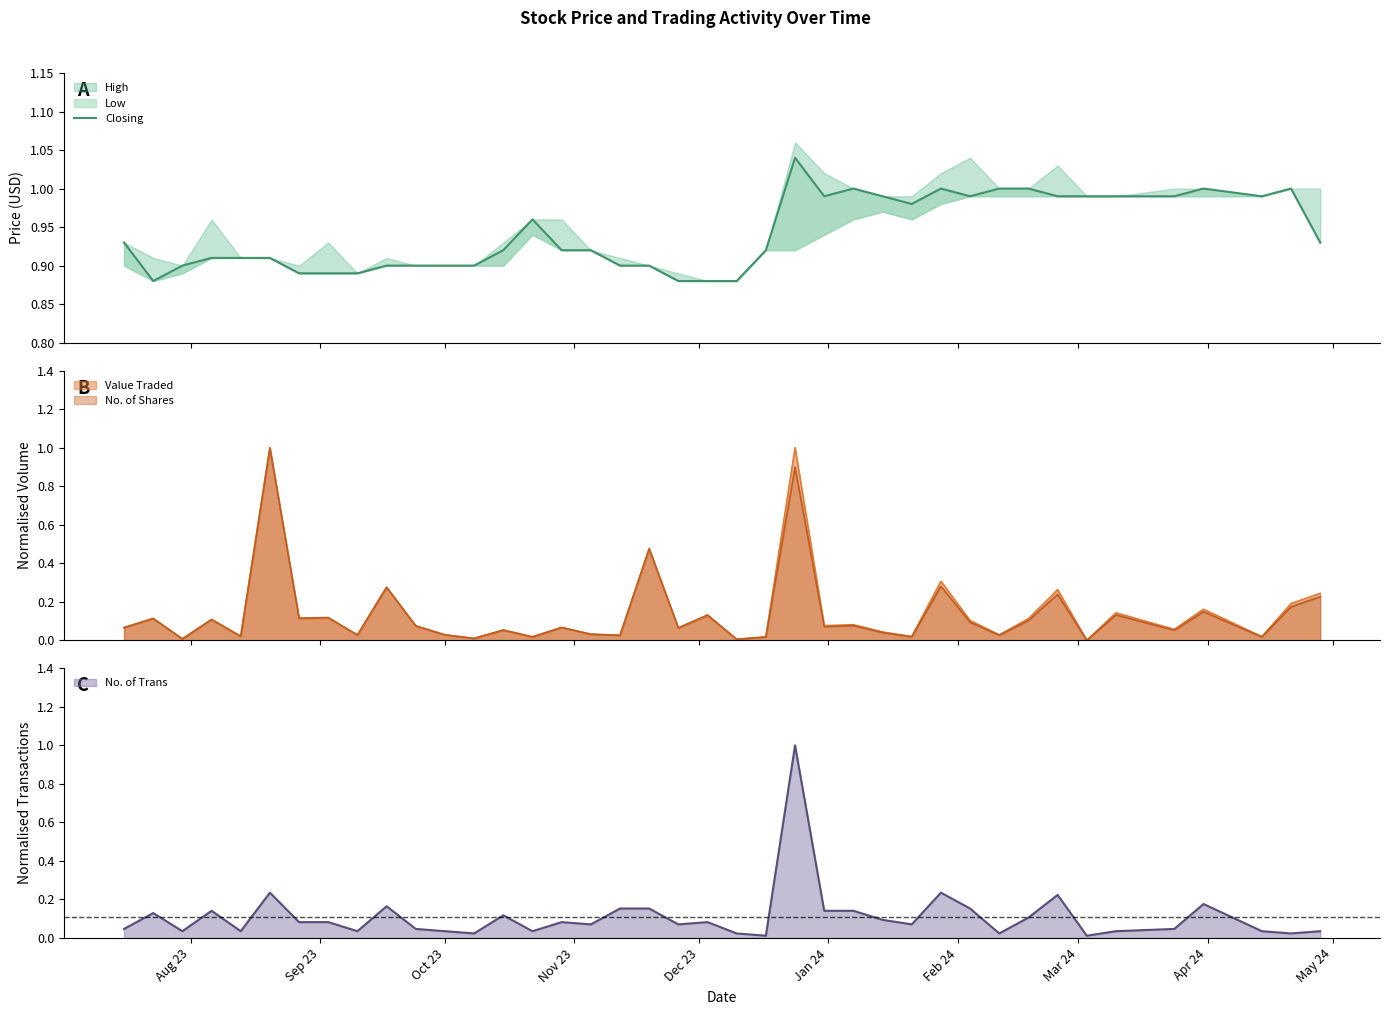

What is the highest value of the No. of Trans series?

1.0